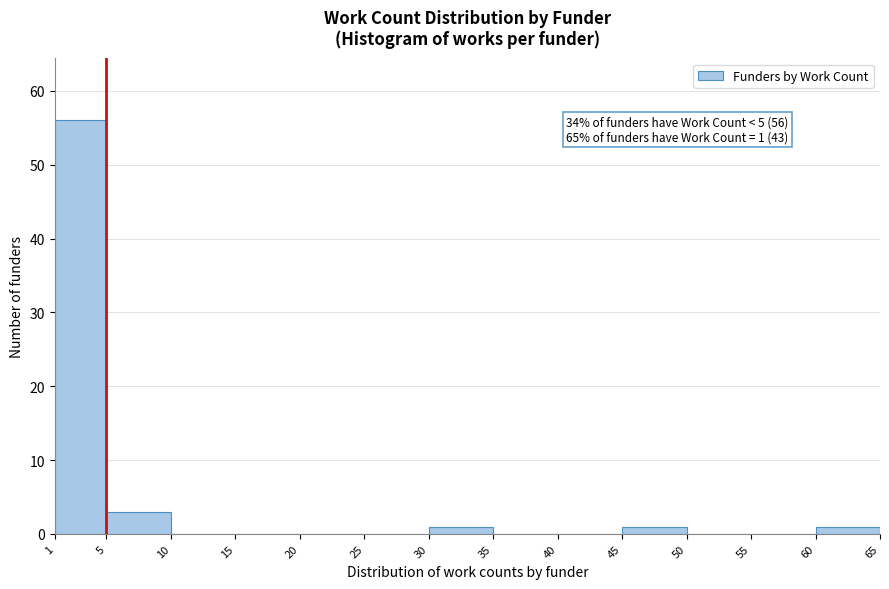

Over which range of the x-axis is the bar tallest?

1 to 5